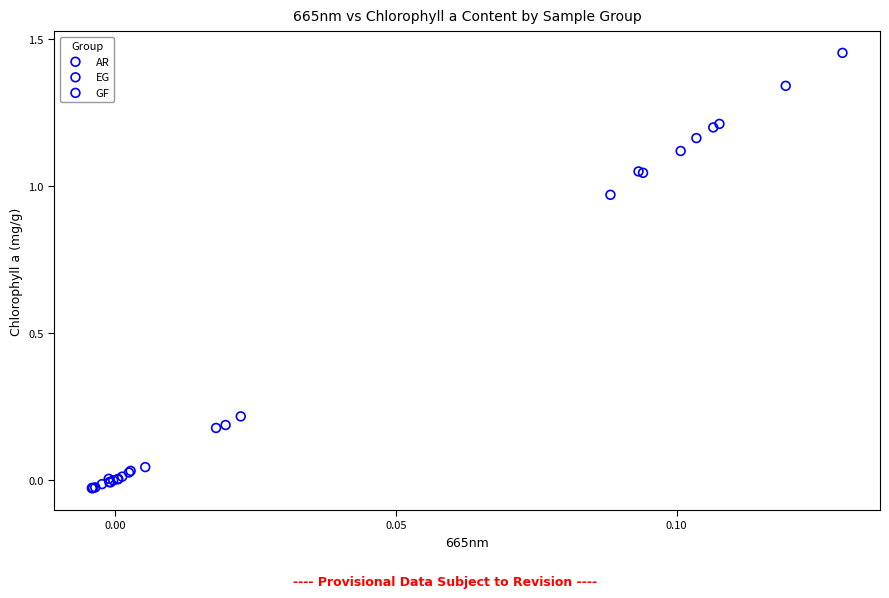

Which series has the widest spread of Y values?

GF